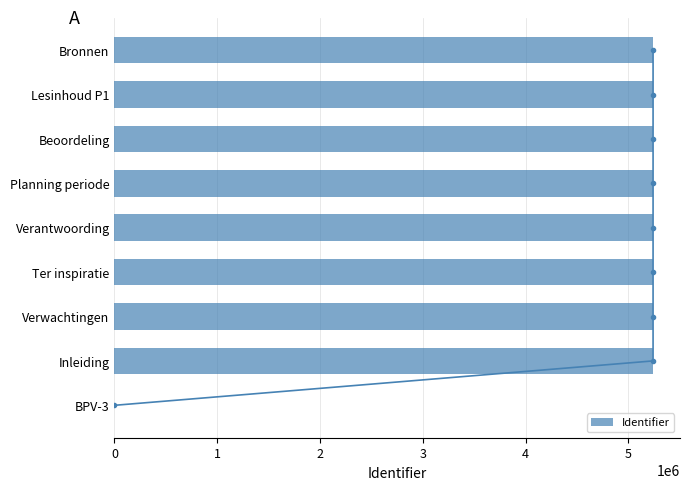

The value of Identifier at Beoordeling is 7797192. True or false?

False